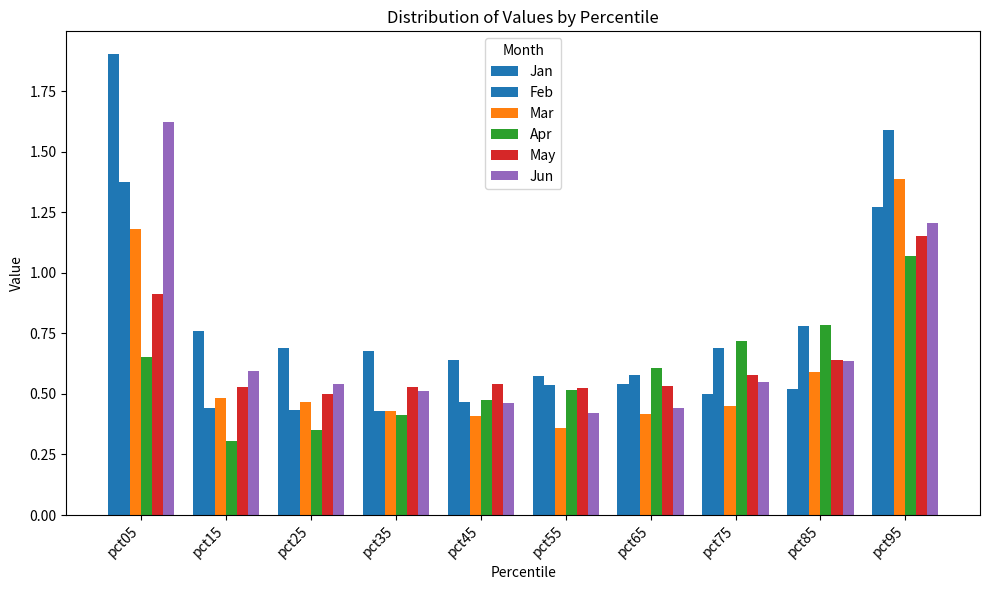

The value of Feb at pct85 is 1.4. True or false?

False